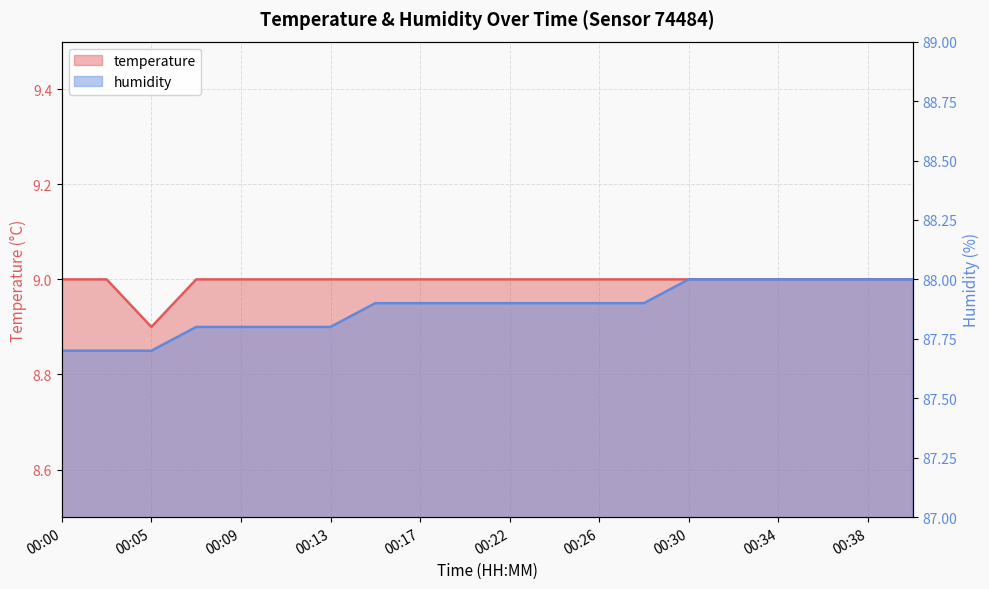

At 00:02, list the series in order from smallest to largest.

temperature, humidity